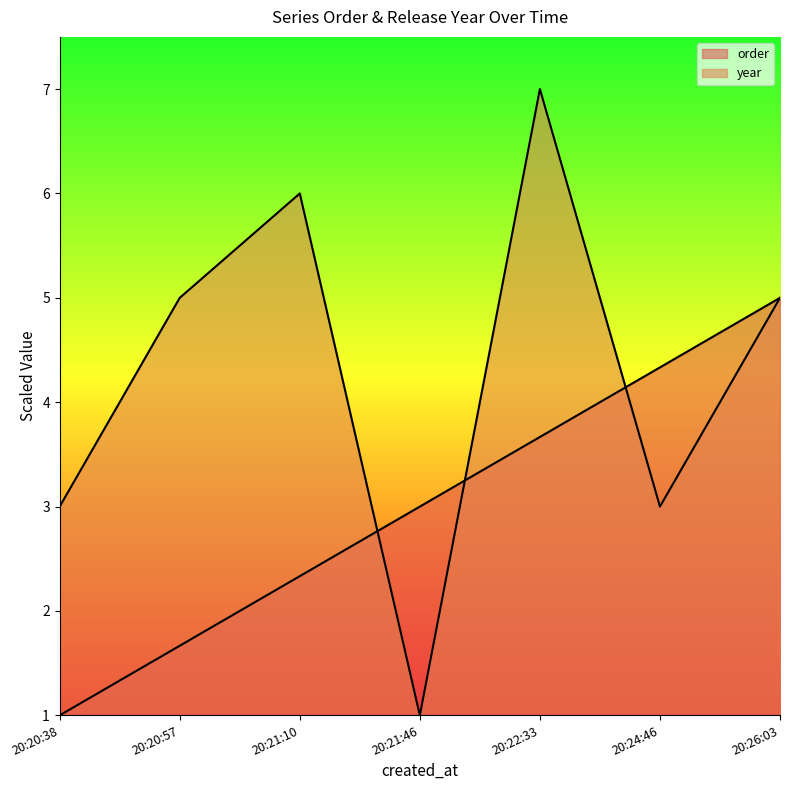

Reading right to left, extract all data points from this chart.

order: 5.0	4.3	3.7	3.0	2.3	1.7	1.0
year: 5.0	3.0	7.0	1.0	6.0	5.0	3.0